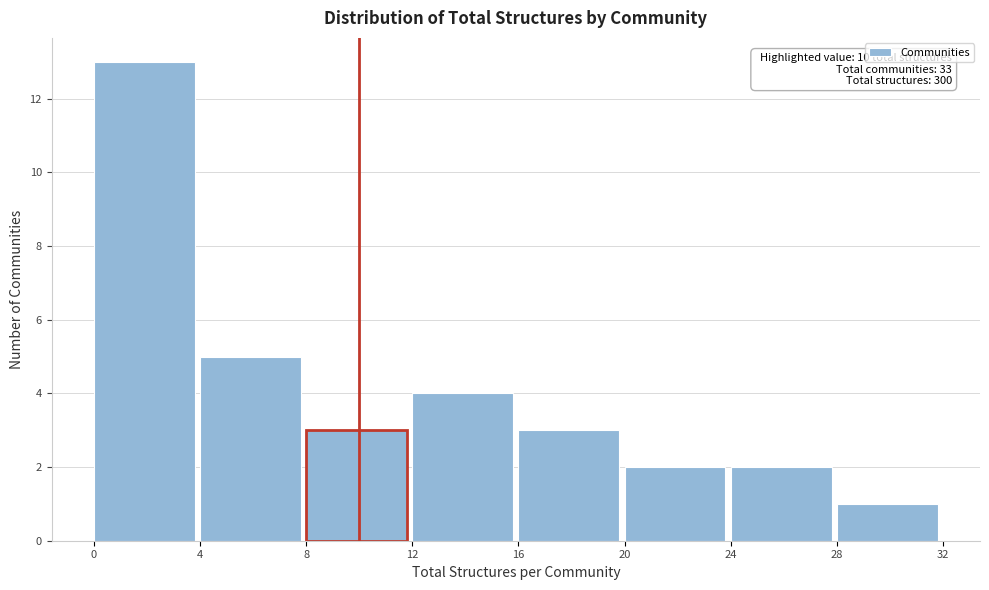

Which range on the x-axis has the tallest bar?

0 to 4